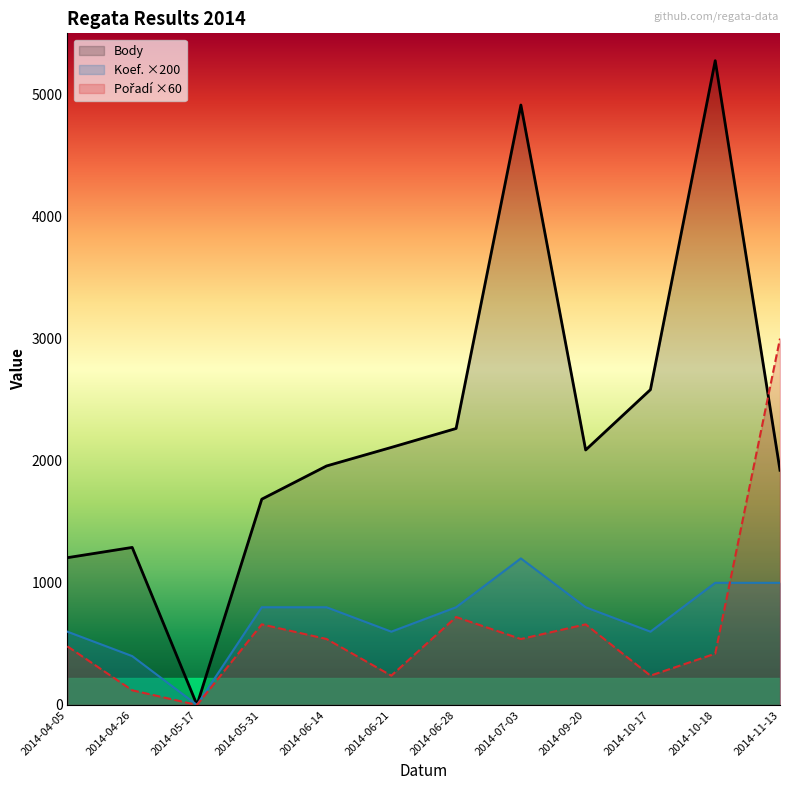

Between 2014-10-18 and 2014-11-13, which series saw the biggest shift?

Body